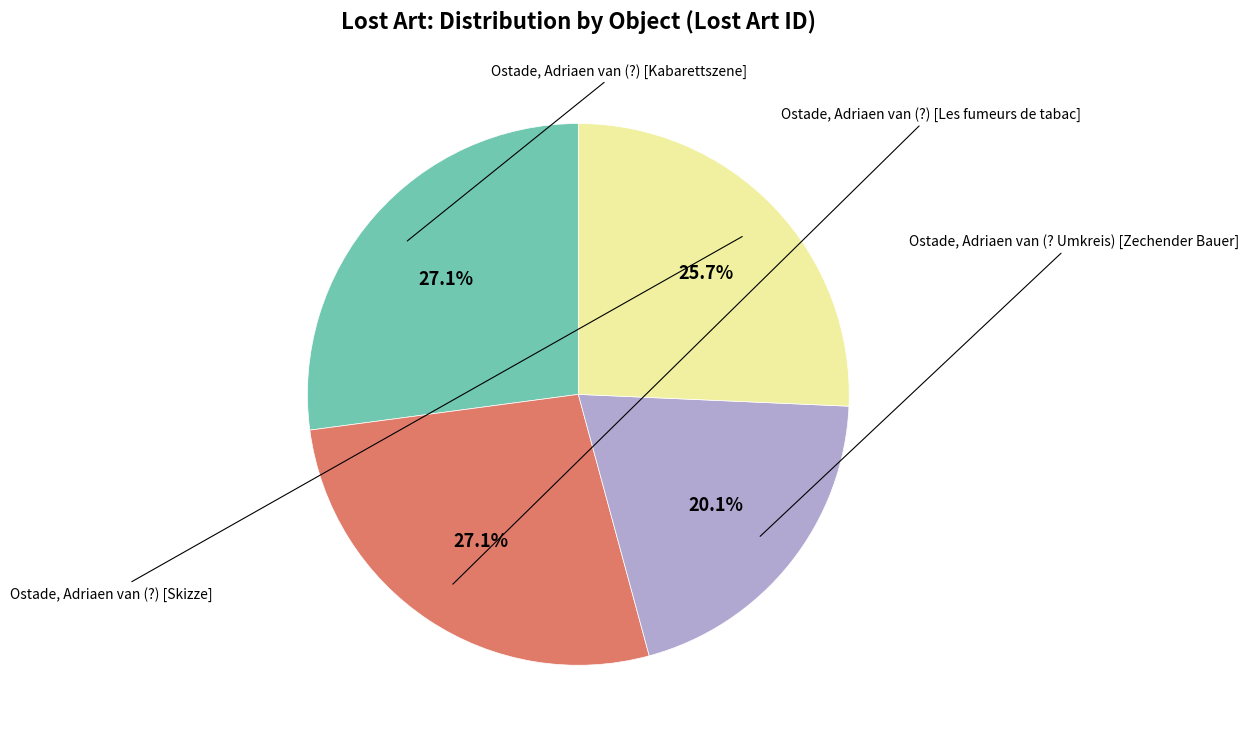

Does any single category account for the majority?

No